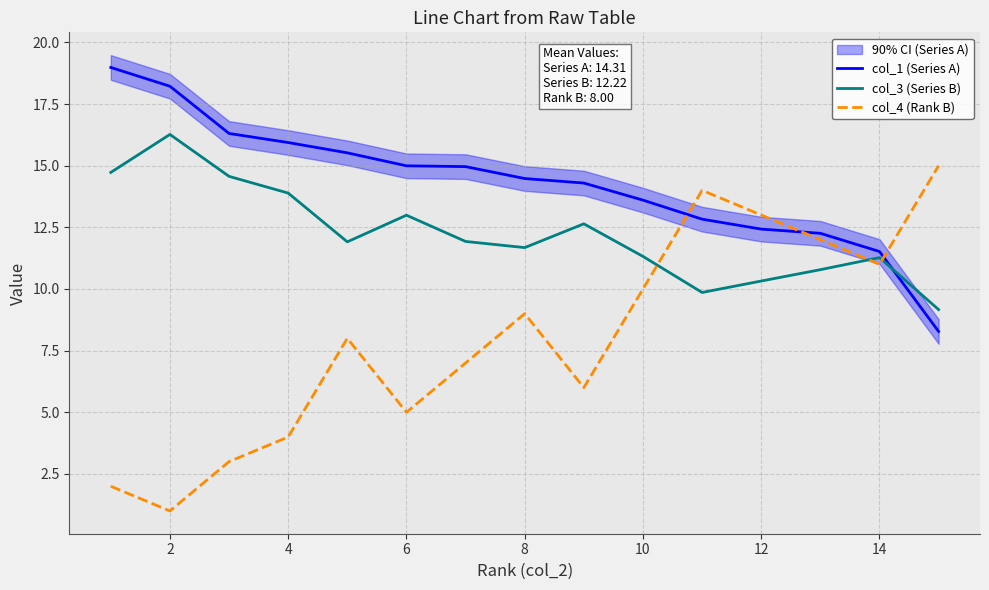

What is the value of the col_3 (Series B) point at the 6th from the left?

13.0